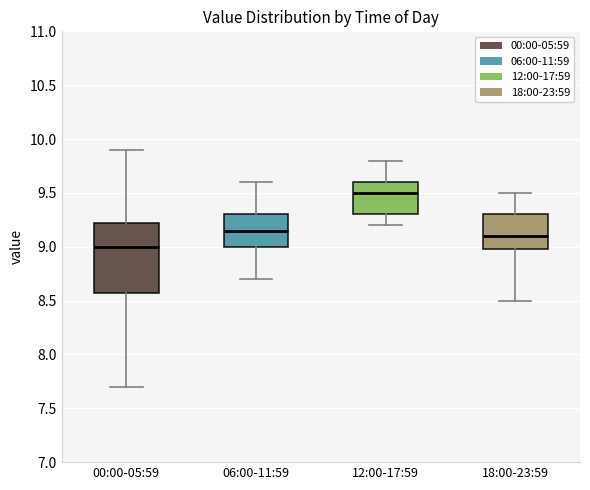

Reading left to right, read every box against the y-axis: the position of its median line, the range the box covers, and the ends of its whiskers. The values are not printed on the chart, so give them approximately, as read against the axis.

00:00-05:59: median 9.00, box 8.60 to 9.25, whiskers 7.70 to 9.90
06:00-11:59: median 9.15, box 9.00 to 9.30, whiskers 8.70 to 9.60
12:00-17:59: median 9.50, box 9.30 to 9.60, whiskers 9.20 to 9.80
18:00-23:59: median 9.10, box 9.00 to 9.30, whiskers 8.50 to 9.50